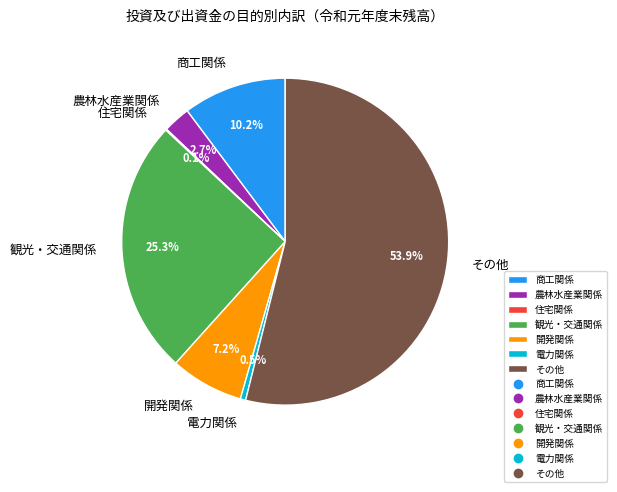

Combined, do その他 and 農林水産業関係 account for over 50%?

Yes